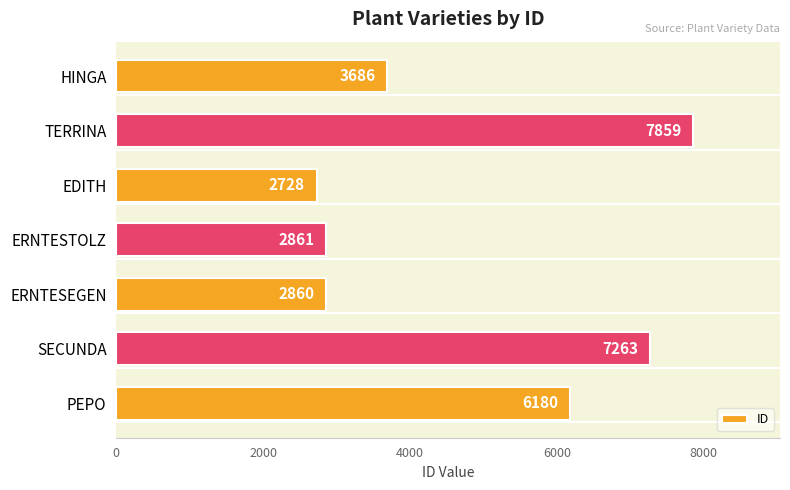

What is the smallest value displayed?

2728